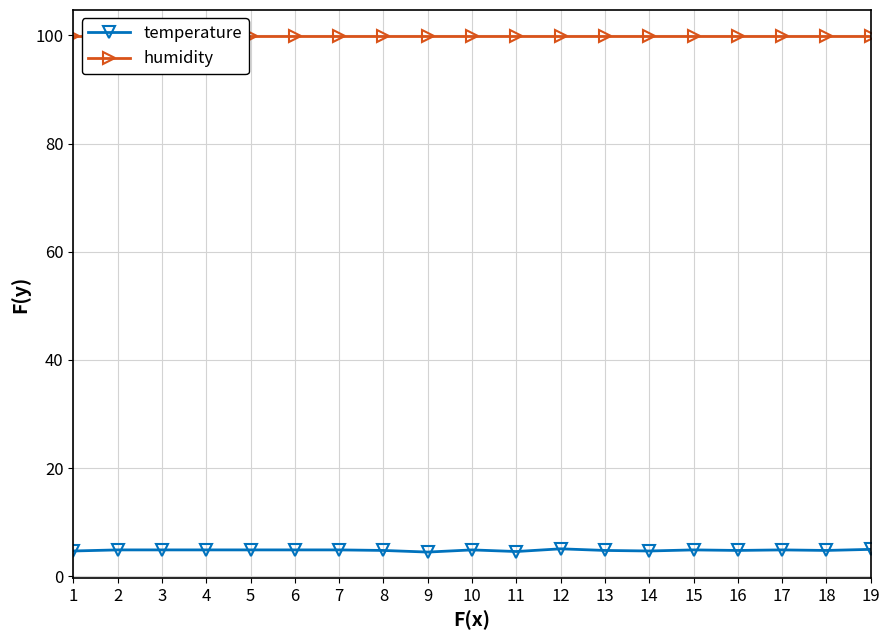

The humidity series shows 52.2 at 2. True or false?

False